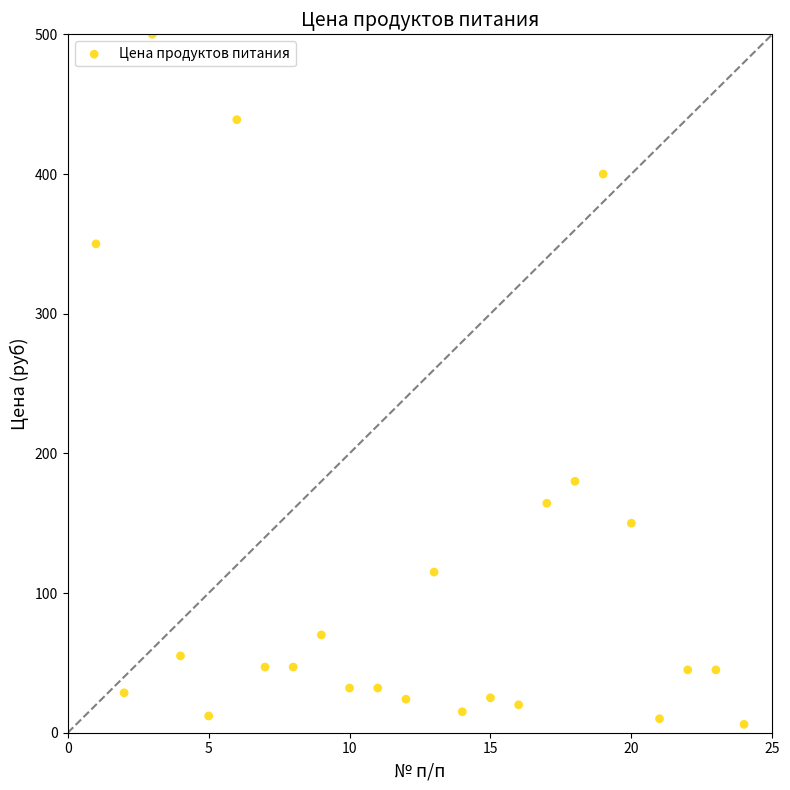

What Y value in the scatter plot is closest to 253?

180.0